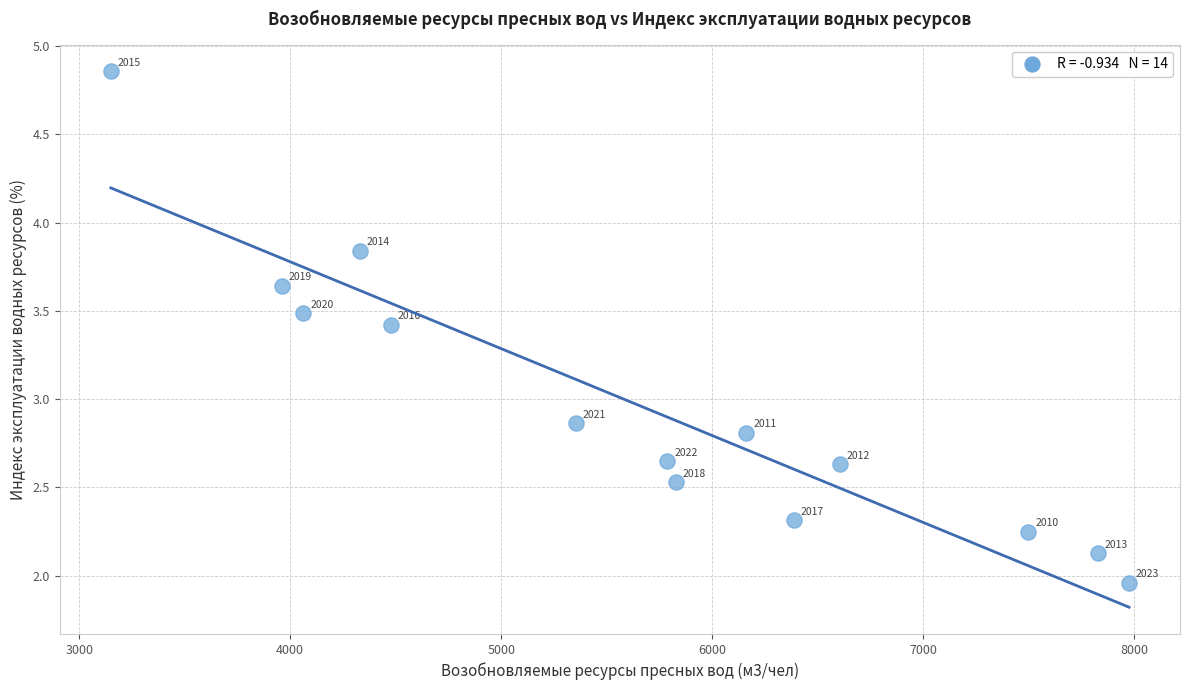

What is the range of X values (max minus min)?

4825.6